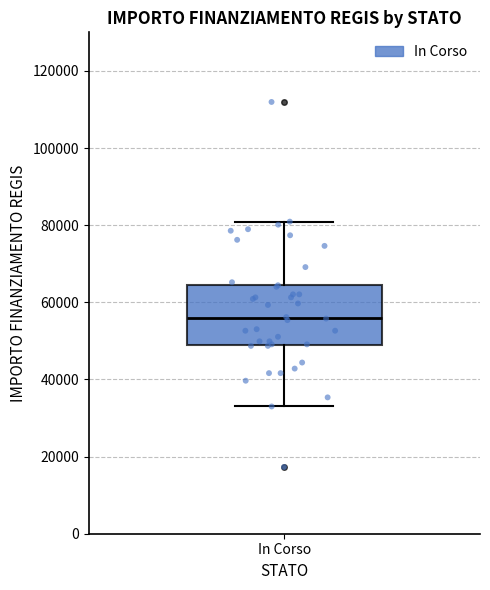

Where is the lower edge of the box for In Corso on the y-axis? The values are not printed on the chart, so give them approximately, as read against the axis.

50000